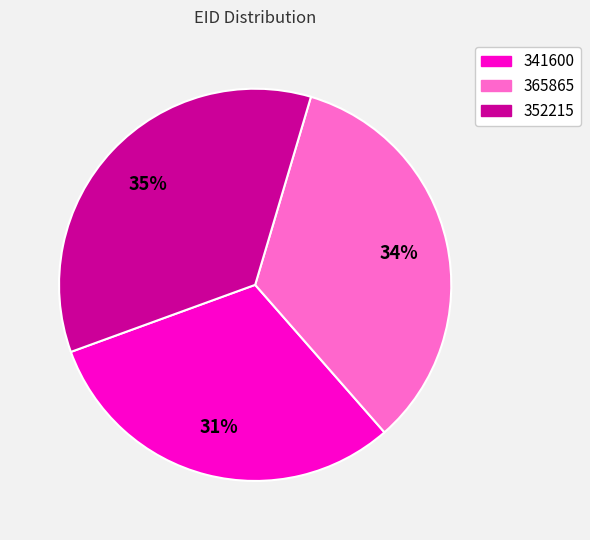

What is the smallest slice in the pie chart?

341600